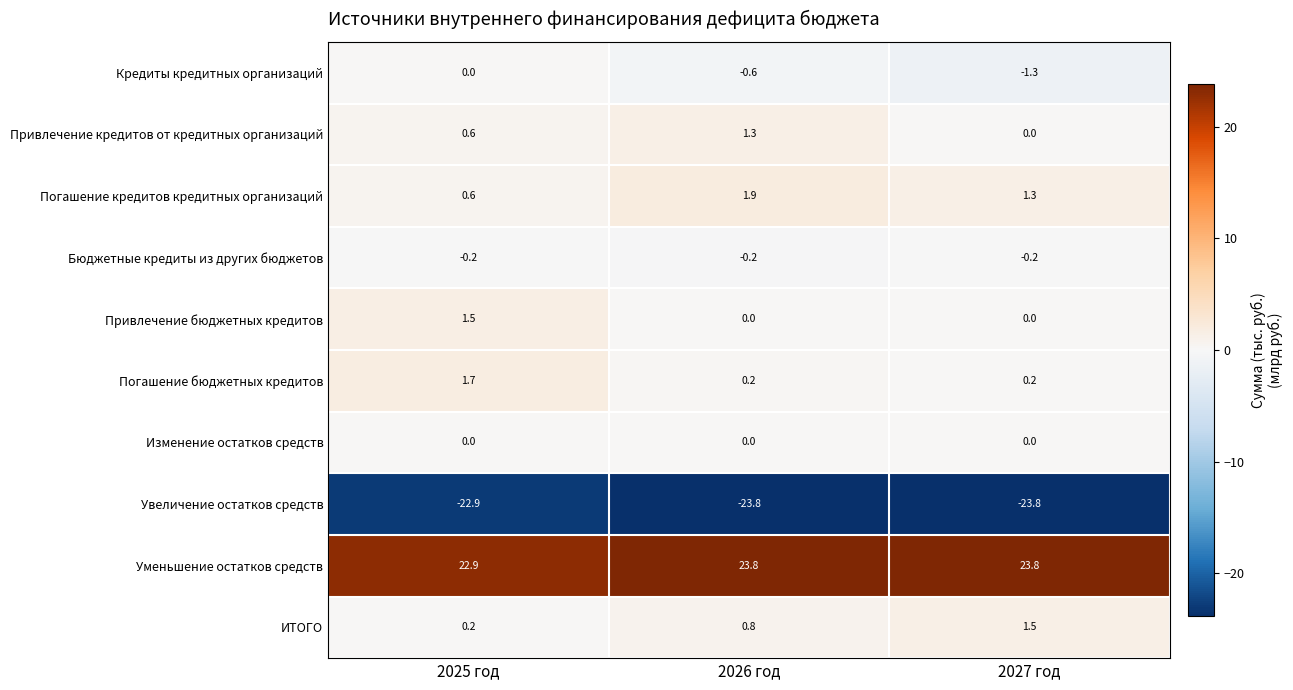

The value of Погашение кредитов кредитных организаций at 2026 год is 1.9. True or false?

True